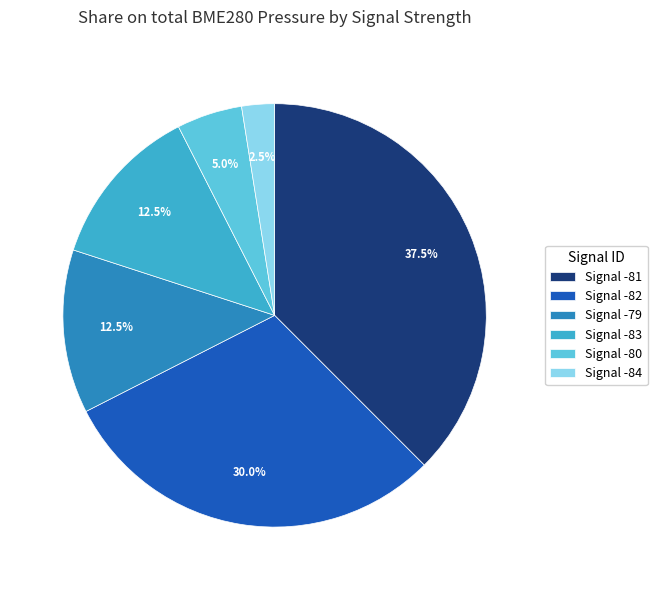

What portion of the pie excludes Signal -79?

87.5%